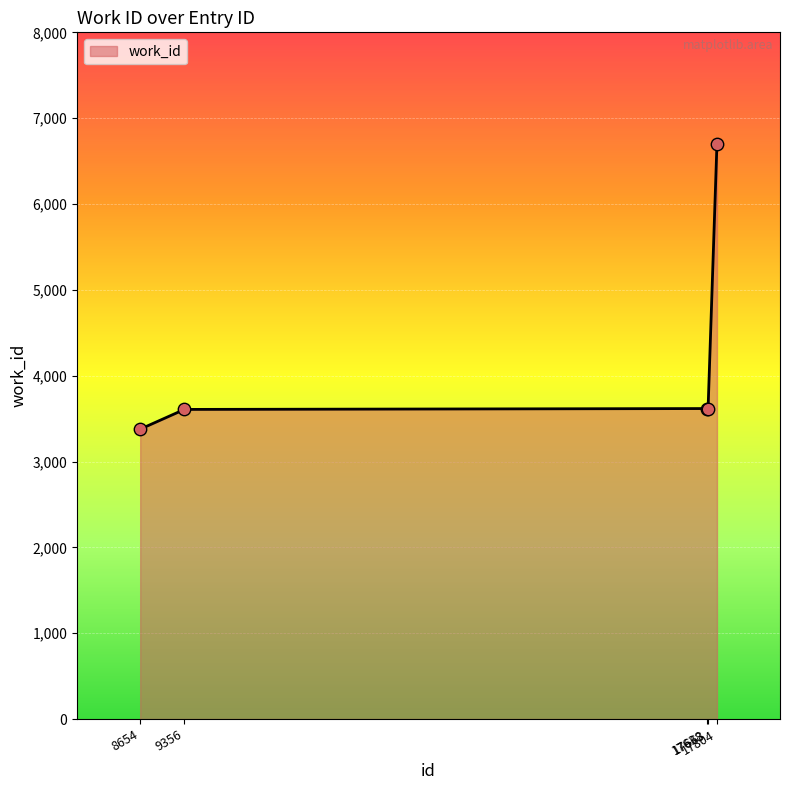

Which has a higher value, 17638 or 8654?

17638